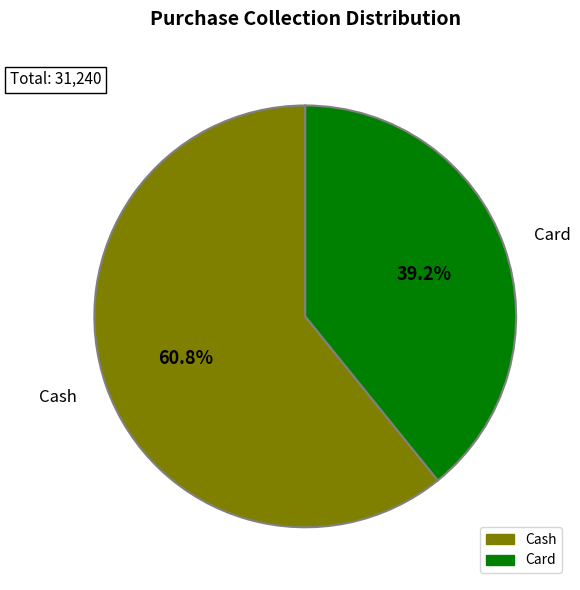

Combined, what portion of the pie is Cash and Card?

100.0%